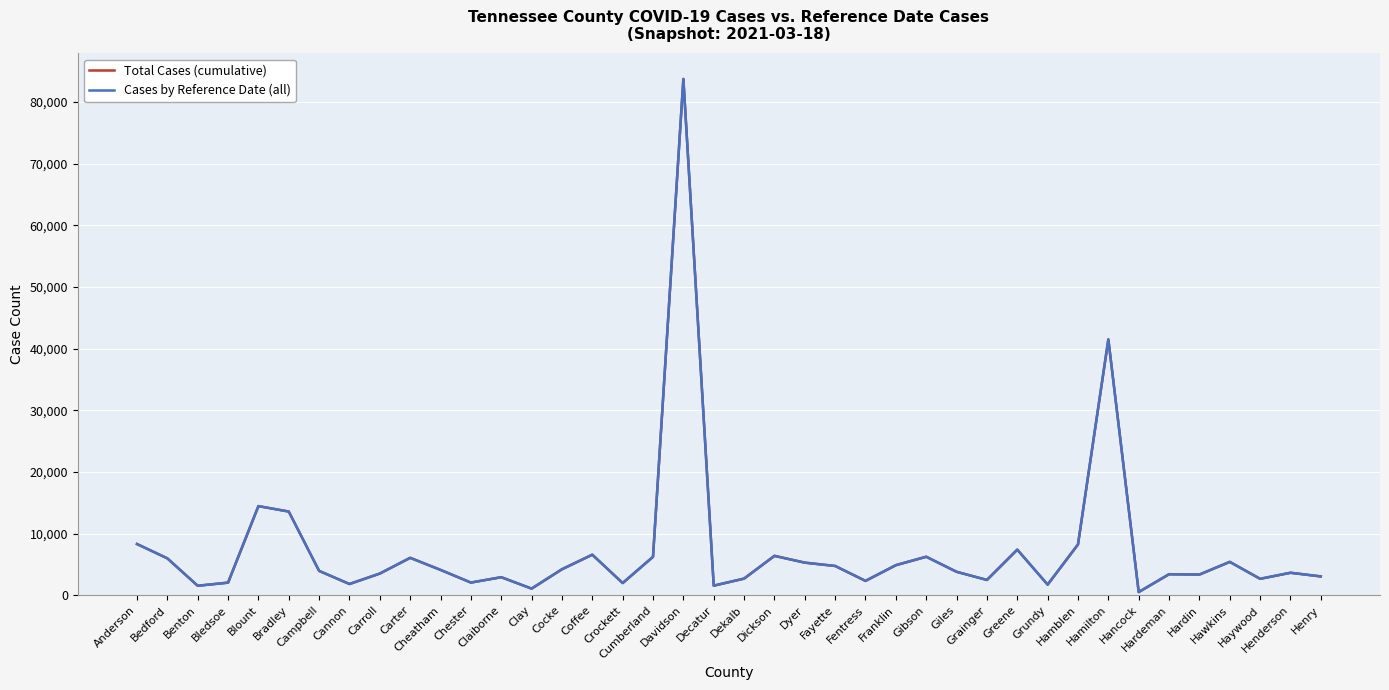

True or false: Total Cases (cumulative) has a value of 1975 at Crockett.

True